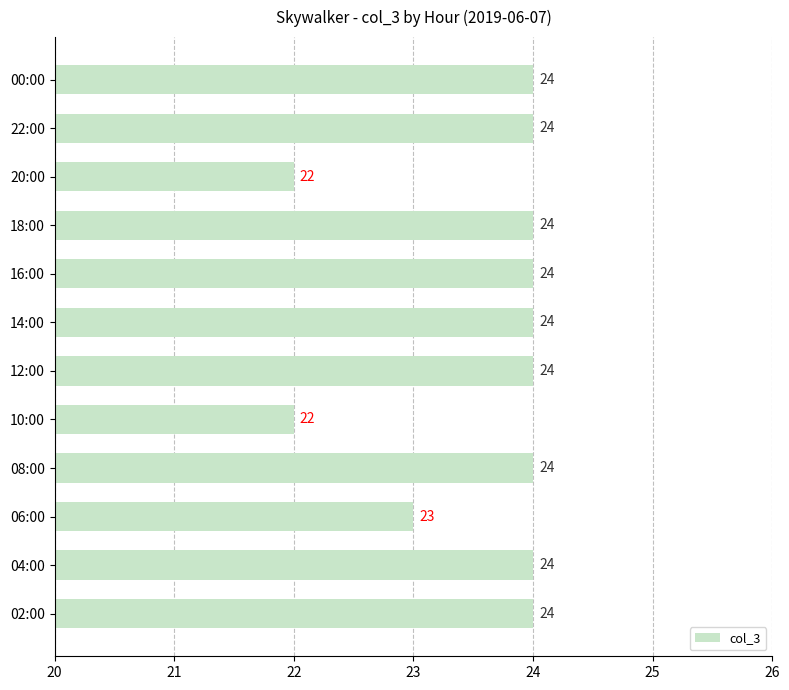

What value does the data have at 22:00?

24